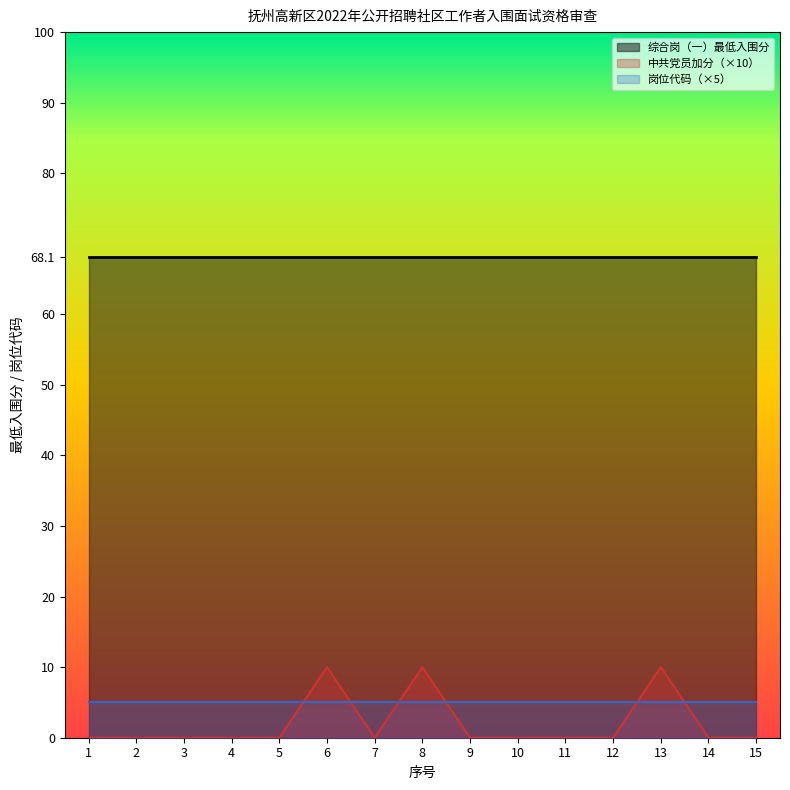

At how many categories does at least one series exceed 39?

15